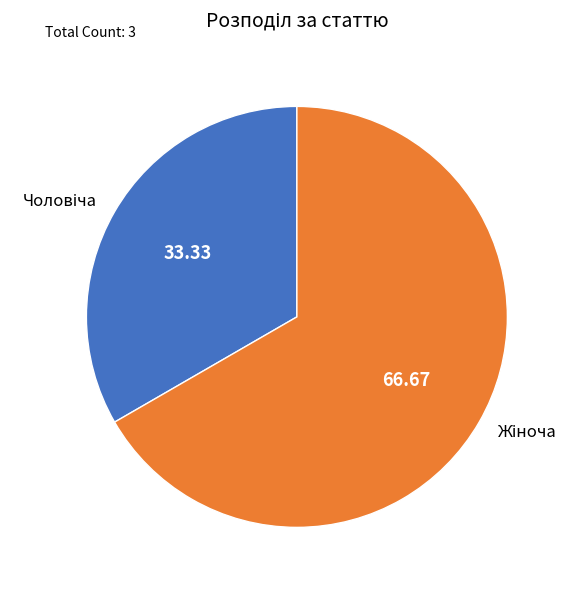

Is there a majority slice in this chart?

Yes